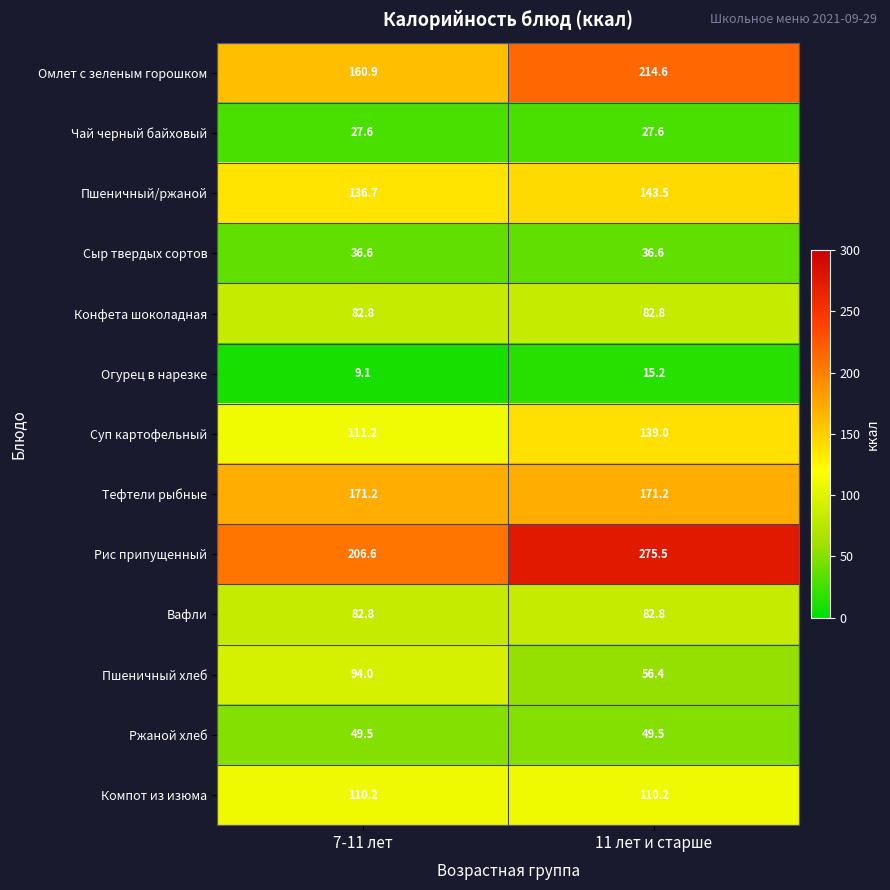

What is the spread (max minus min) of values at 7-11 лет?

197.5